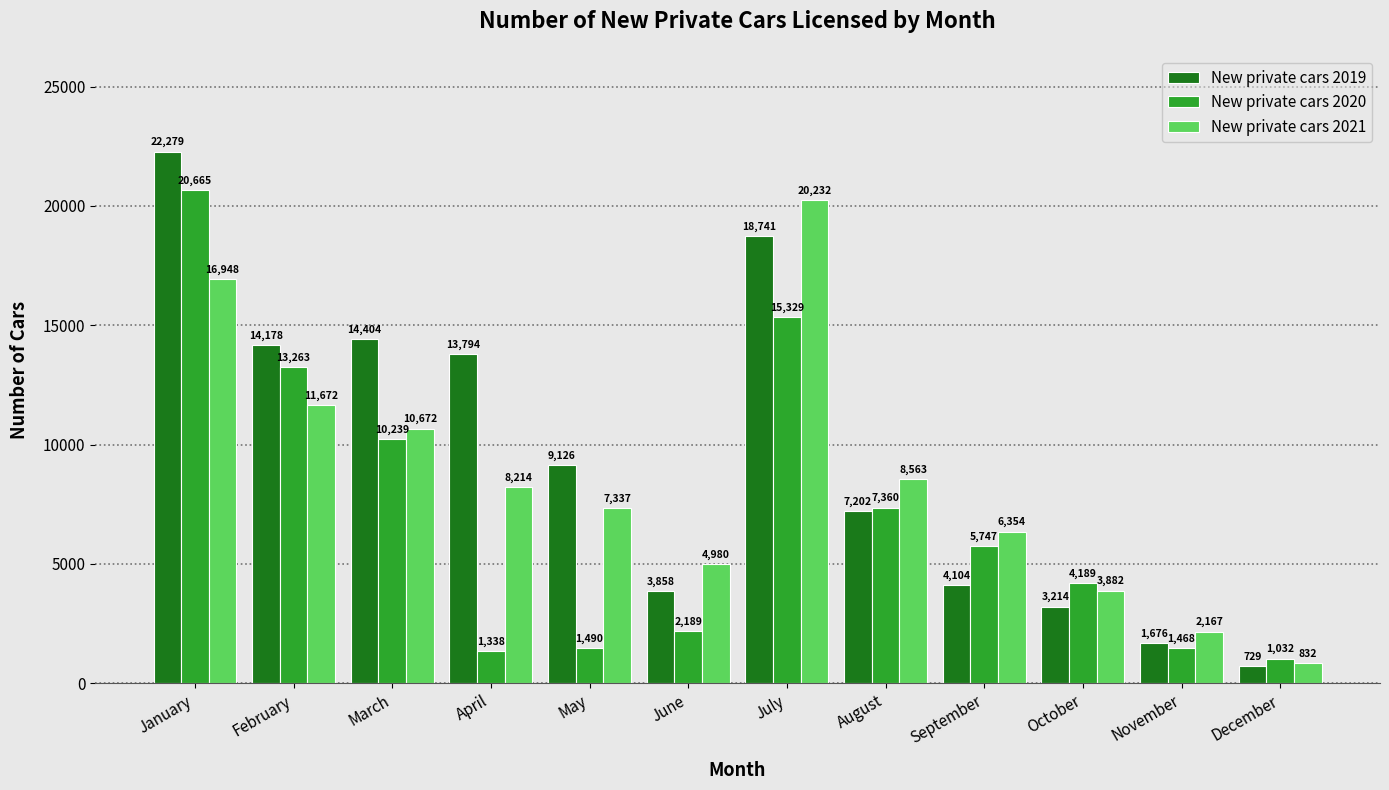

List the labels in order of New private cars 2019 value, smallest first.

December, November, October, June, September, August, May, April, February, March, July, January